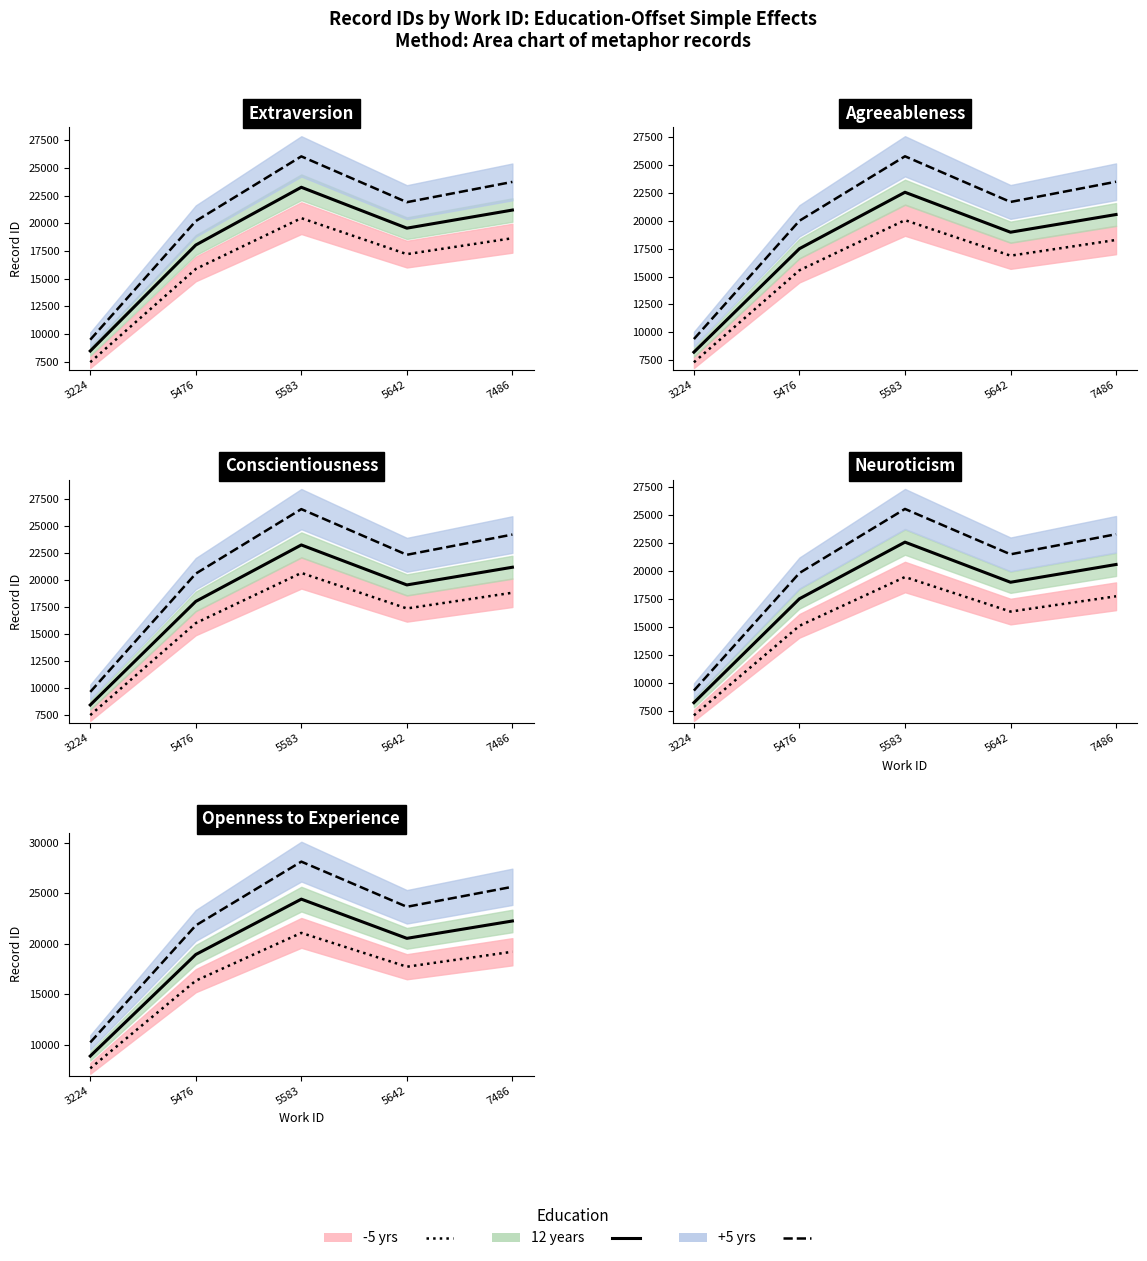

At which label does 12 years reach its minimum?

3224